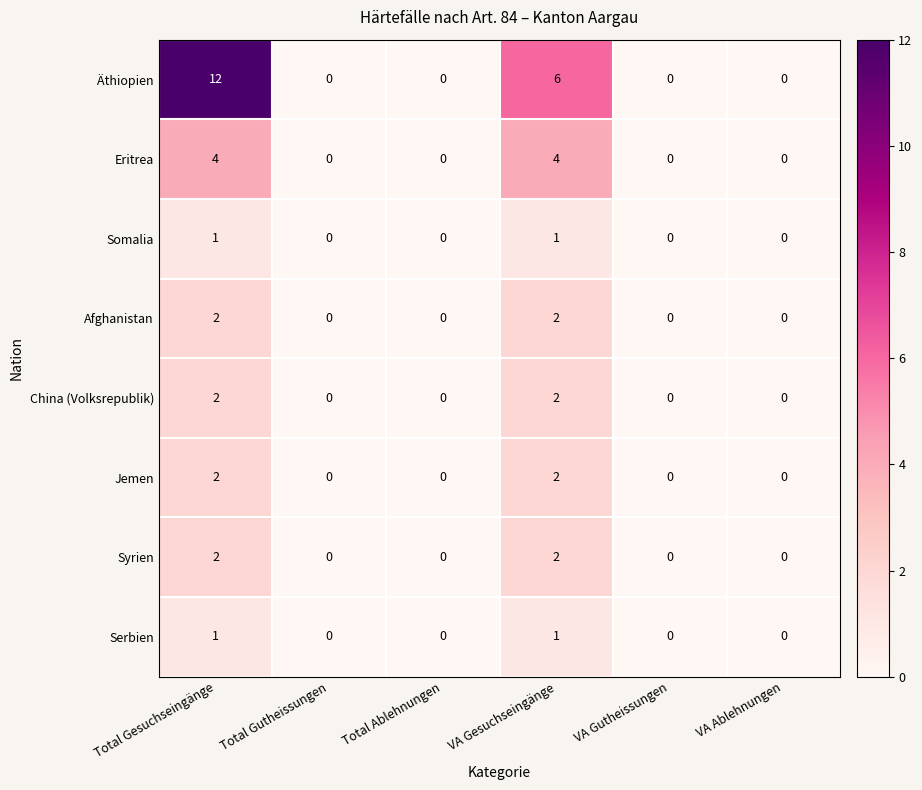

At which category is the sum across all series the highest?

Total Gesuchseingänge